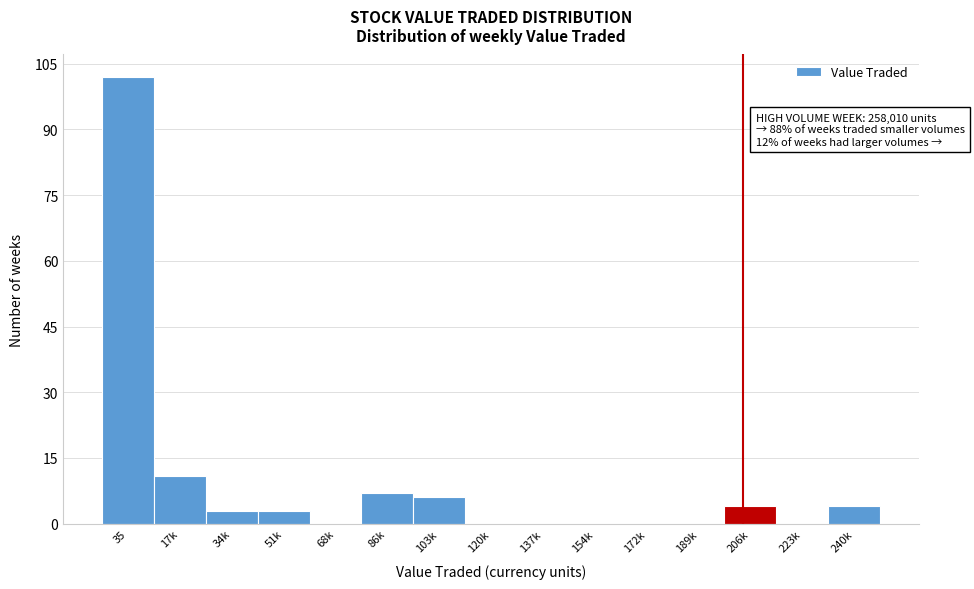

Reading left to right, what are all the values shown in this chart?

35=102	17k=11	34k=3	51k=3	68k=0	86k=7	103k=6	120k=0	137k=0	154k=0	172k=0	189k=0	206k=4	223k=0	240k=4